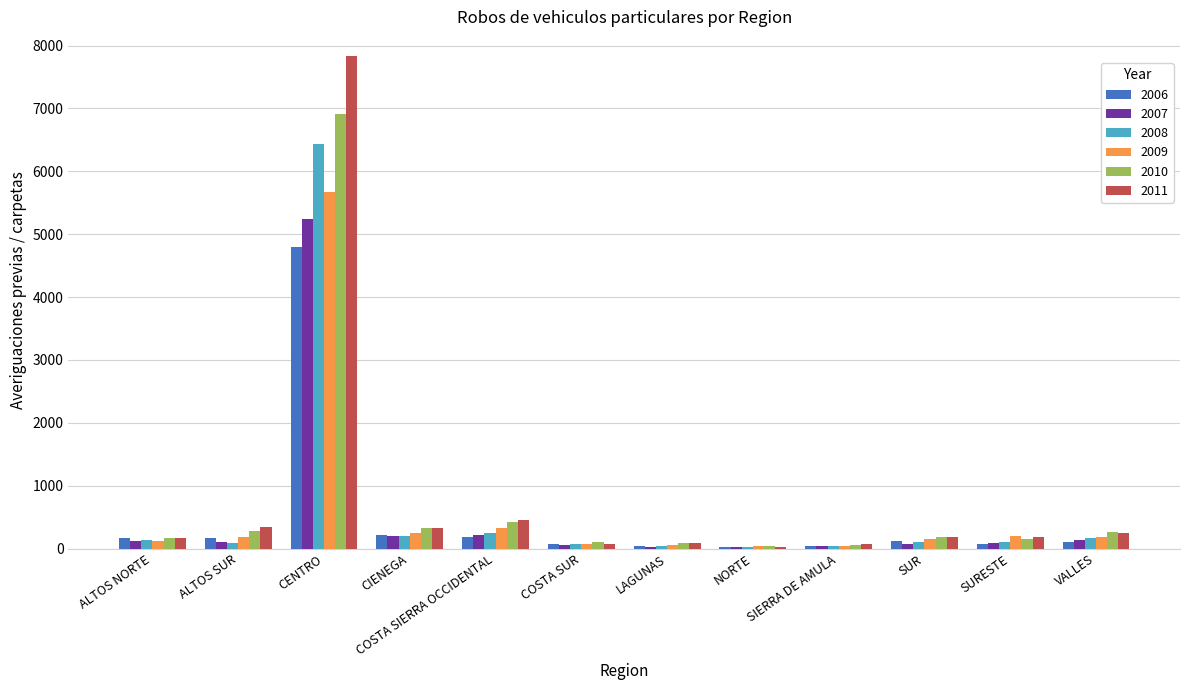

The value of 2010 at COSTA SIERRA OCCIDENTAL is 417. True or false?

True